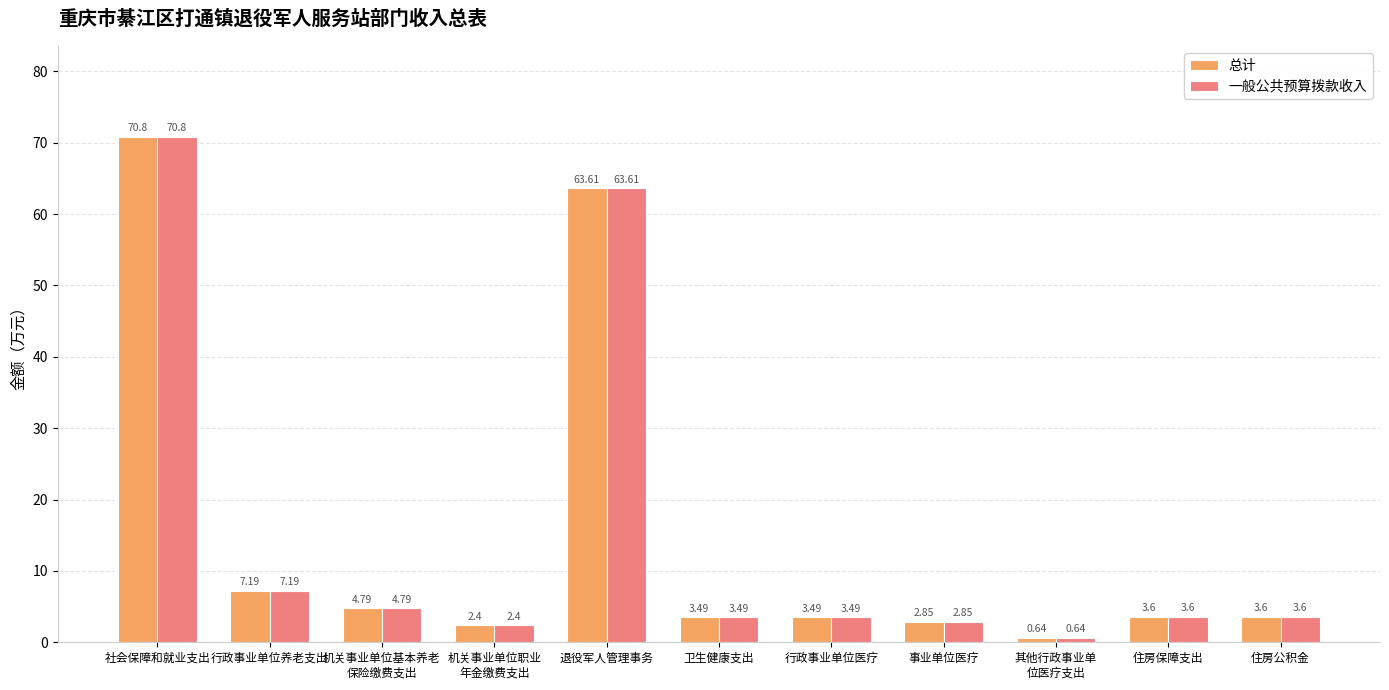

What is the total value across all series at 住房公积金?

7.2